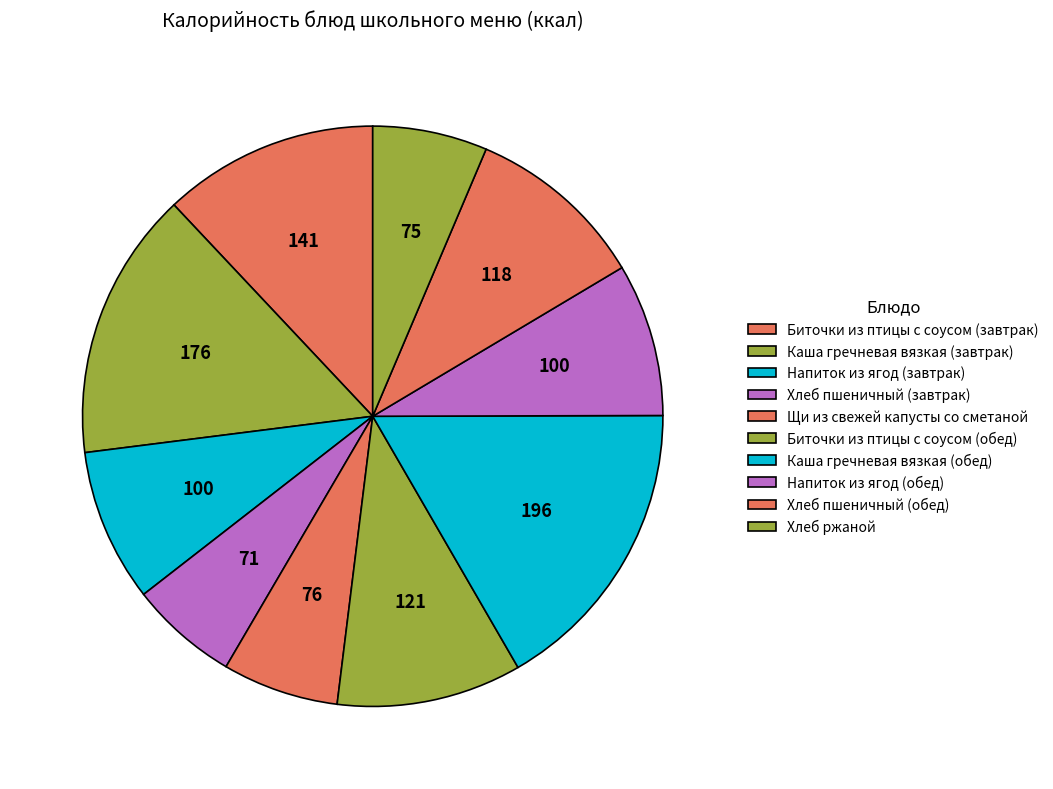

Which slice is the largest?

Каша гречневая вязкая (обед)